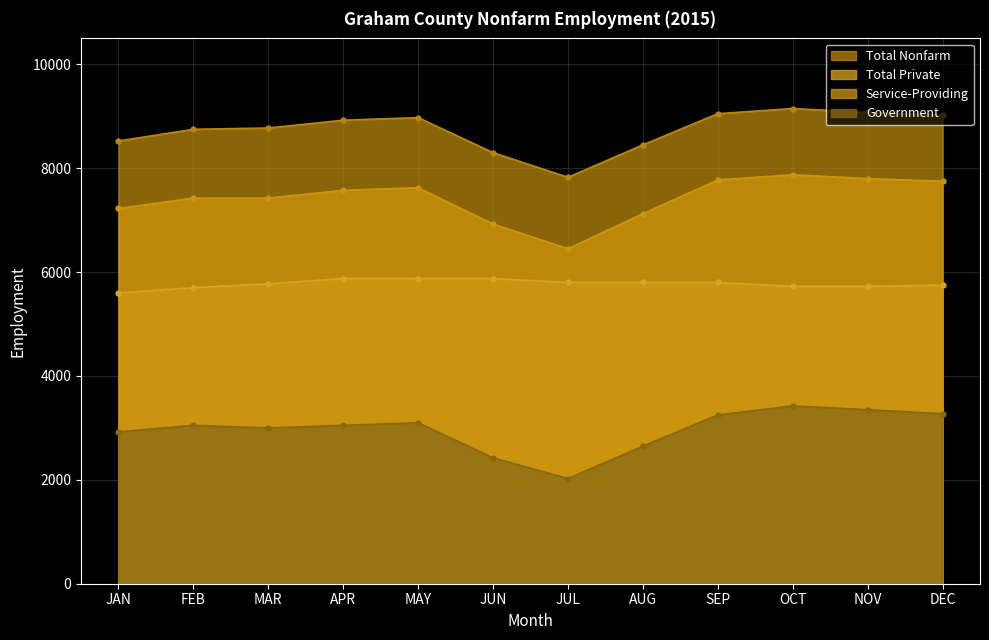

How many lines are shown in the chart?

4